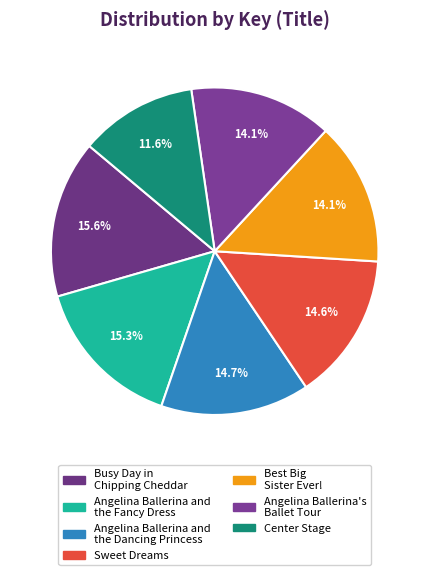

To the nearest percent, what percentage of the pie is Best Big Sister Ever!?

14%